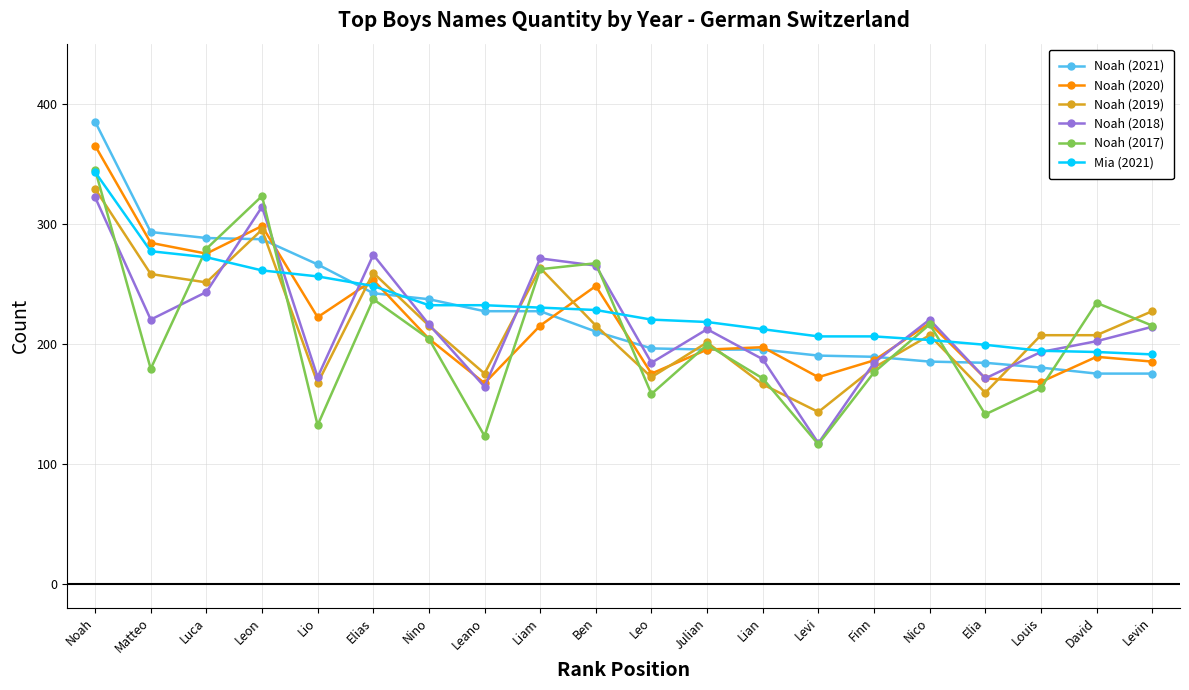

What is the sum of the Noah (2017) values at David and Julian?

433